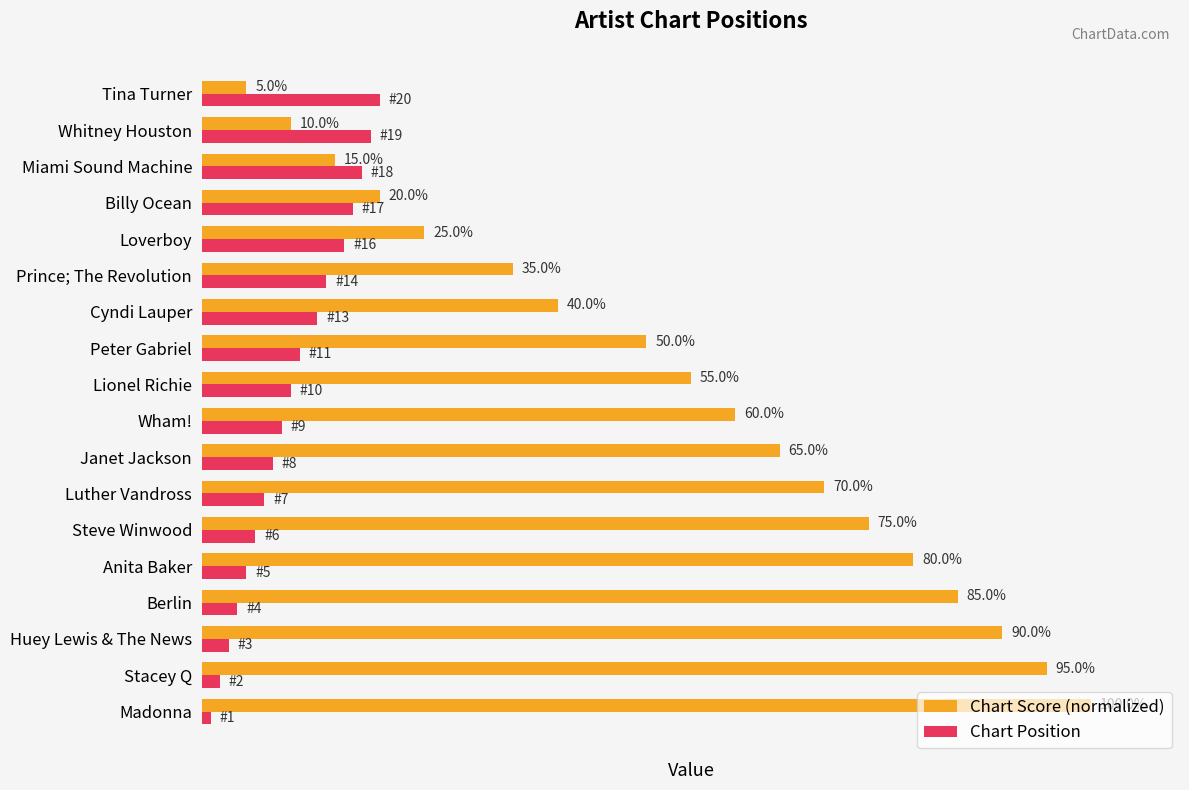

Which category has the lowest value in the Chart Position series?

Madonna